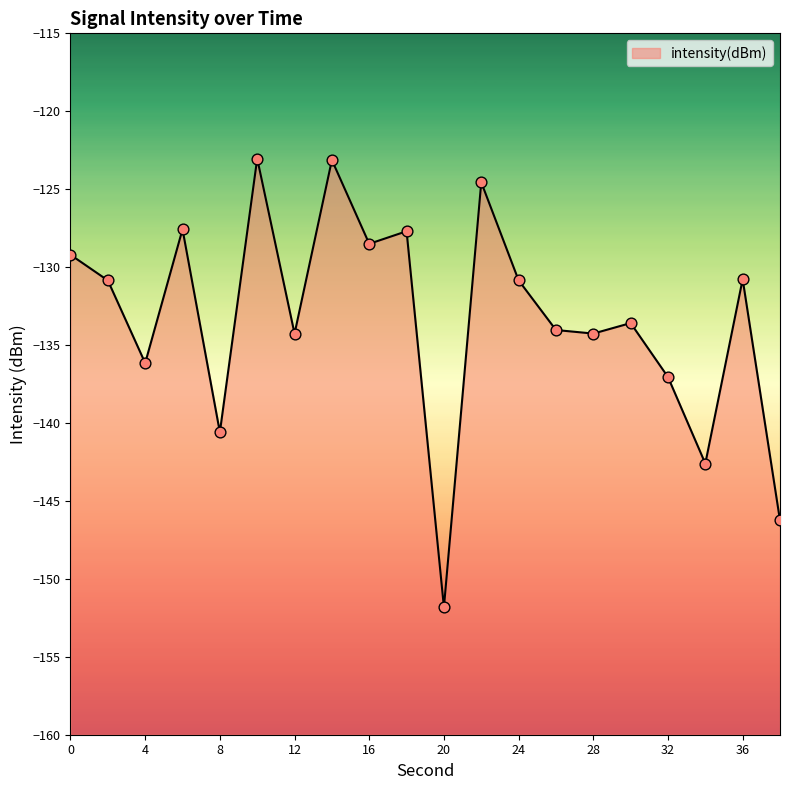

What is the change in value from 30 to 38?

-12.7